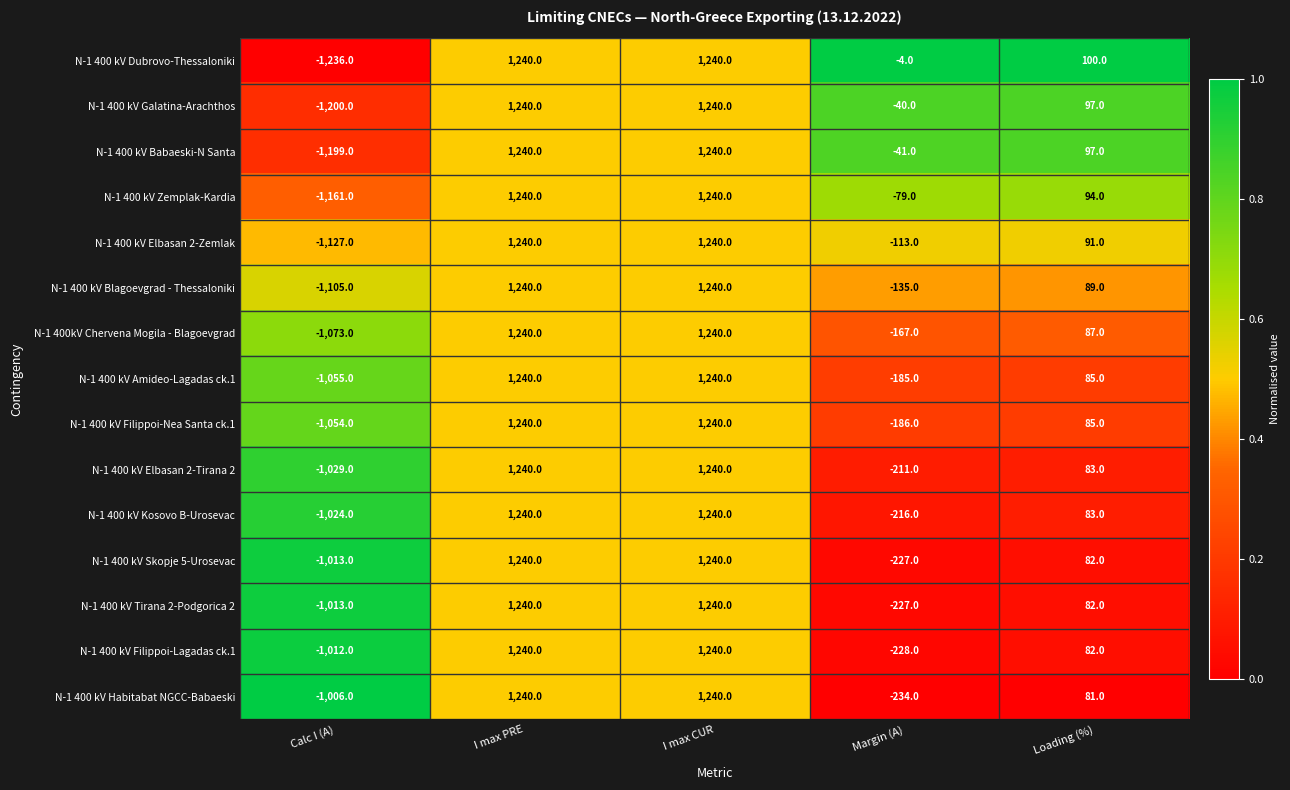

What is the difference between the N-1 400 kV Filippoi-Nea Santa ck.1 values at Margin (A) and I max PRE?

1426